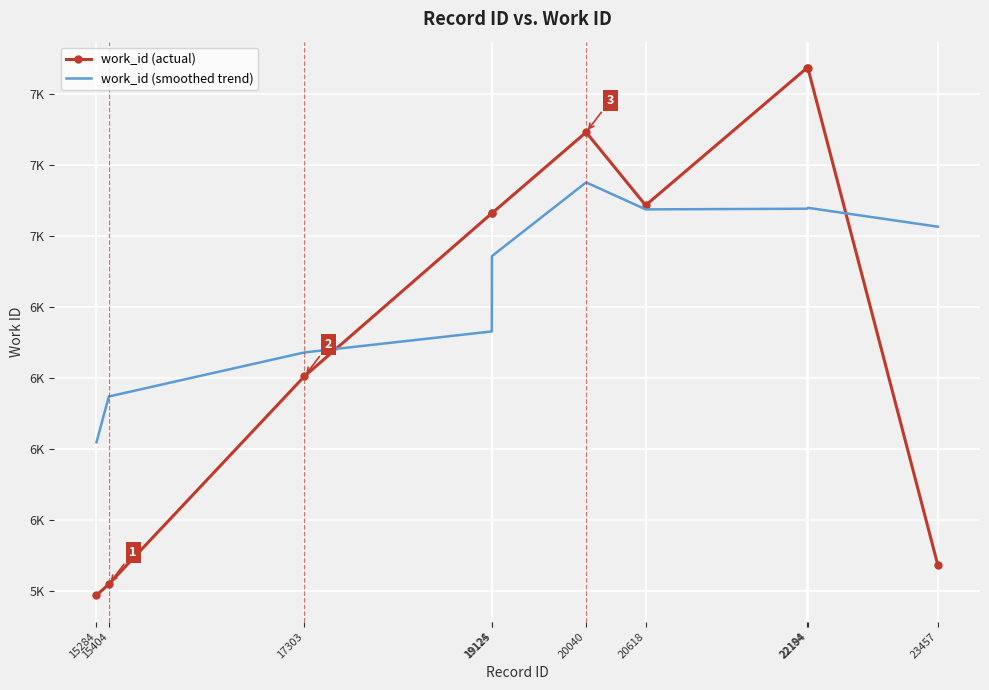

In work_id (smoothed trend), how many points are lower than both neighbors (excluding endpoints)?

1